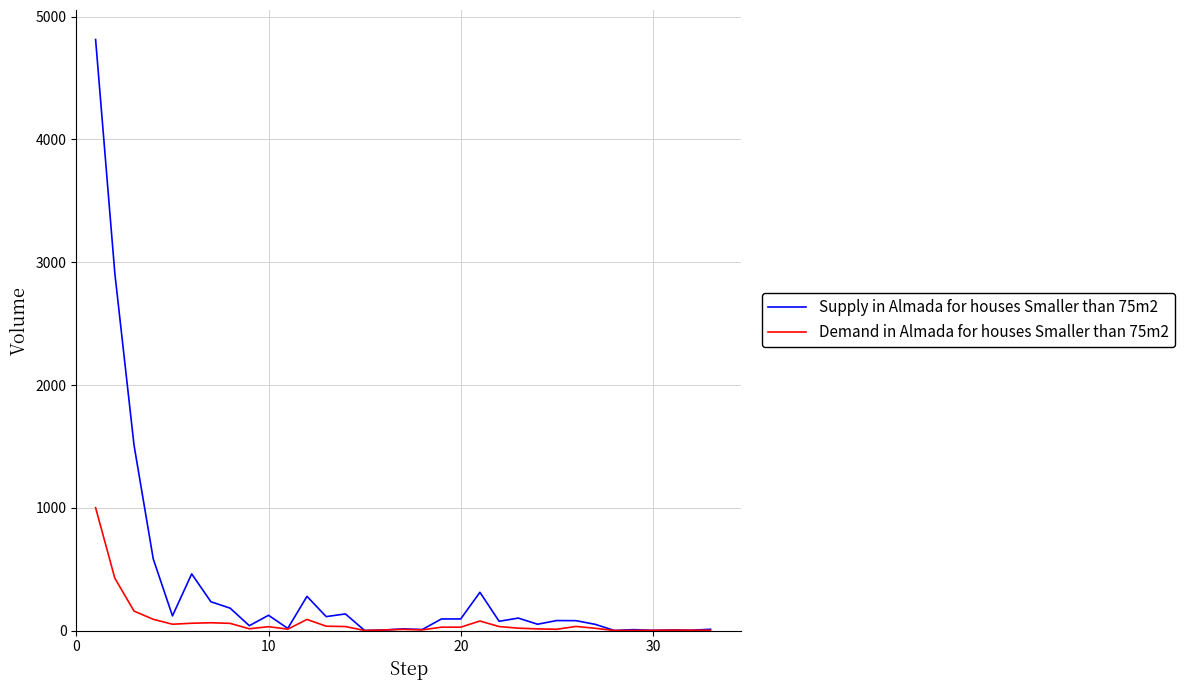

True or false: Demand in Almada for houses Smaller than 75m2 has more than 0 points higher than both neighbors.

True